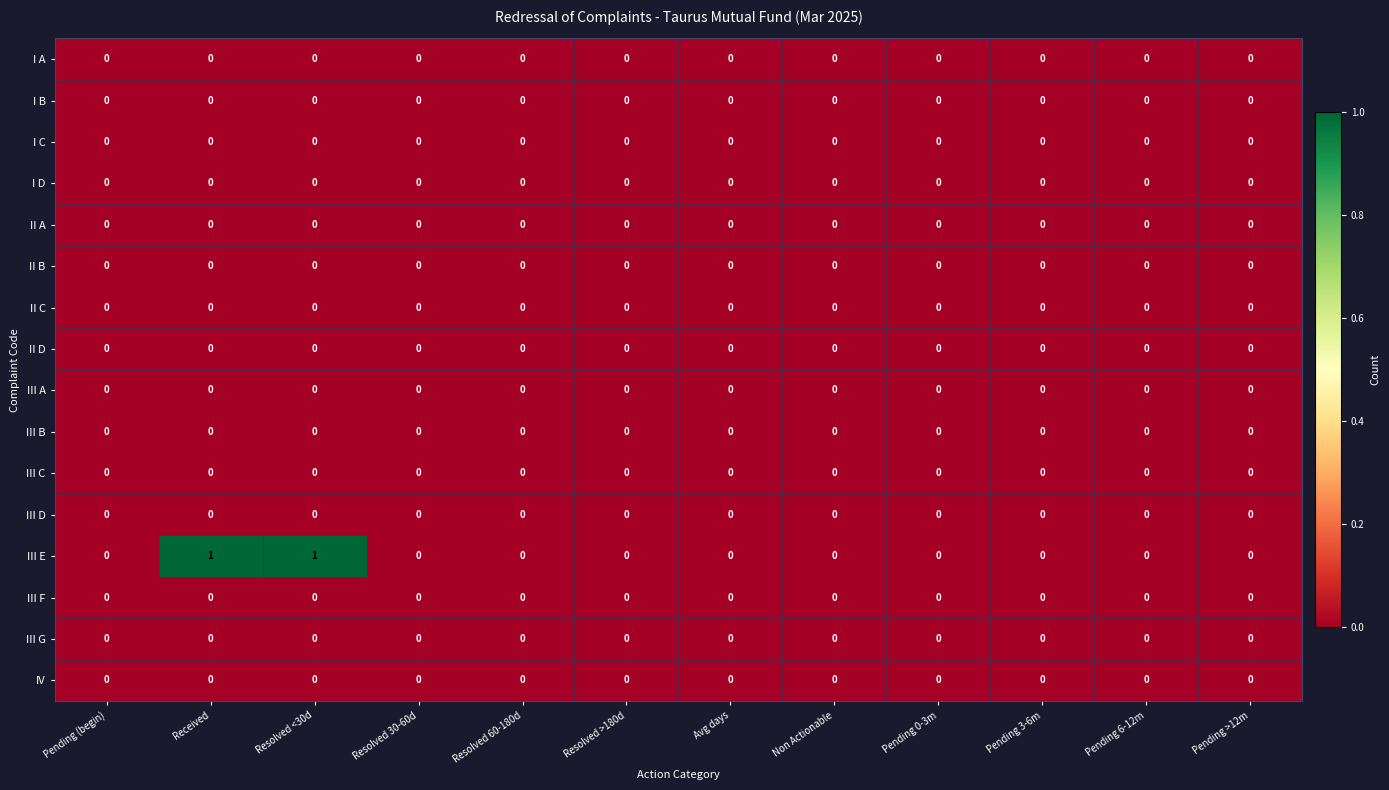

Which series changed the most between Received and Pending 0-3m?

III E